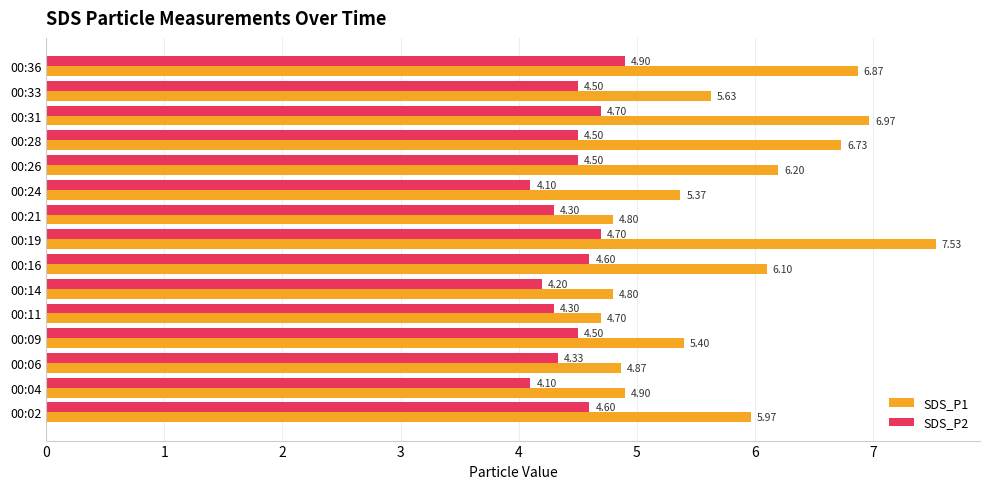

What is the smallest value displayed?

4.1